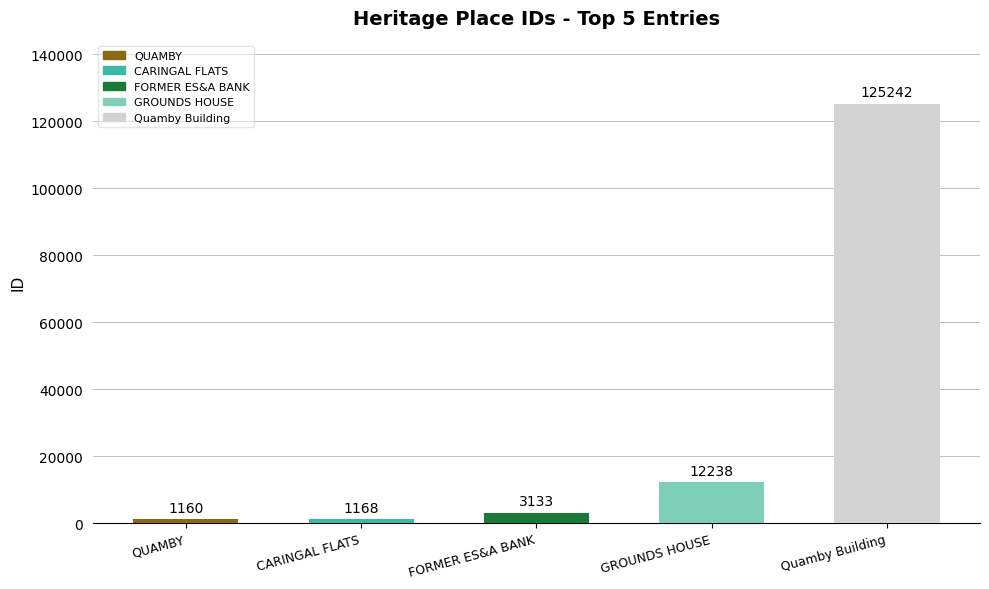

Is it true that the value at CARINGAL FLATS is 1642?

False